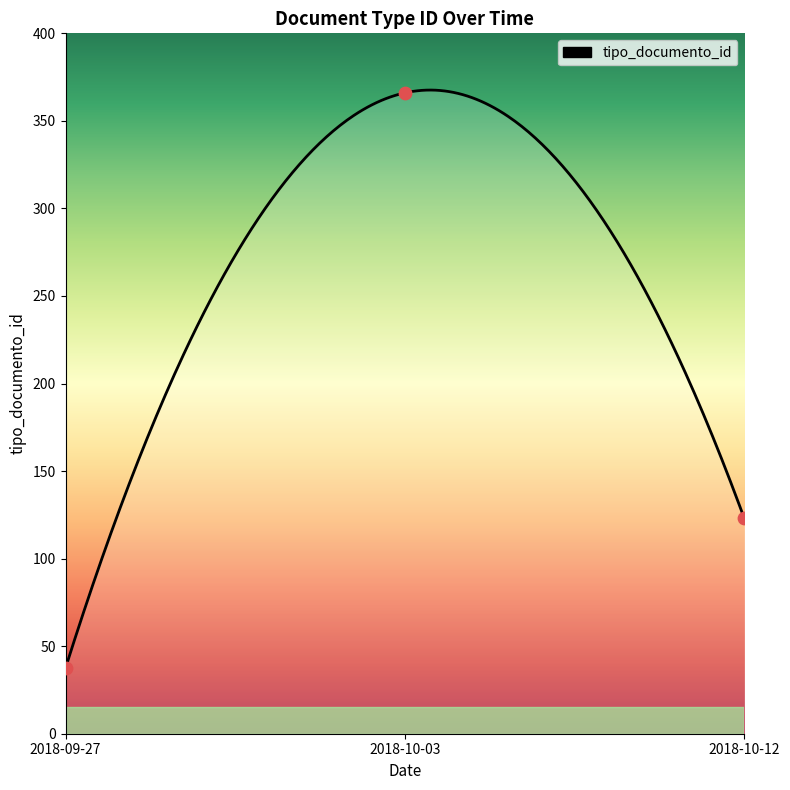

Which has a higher value, 2018-10-03 or 2018-09-27?

2018-10-03